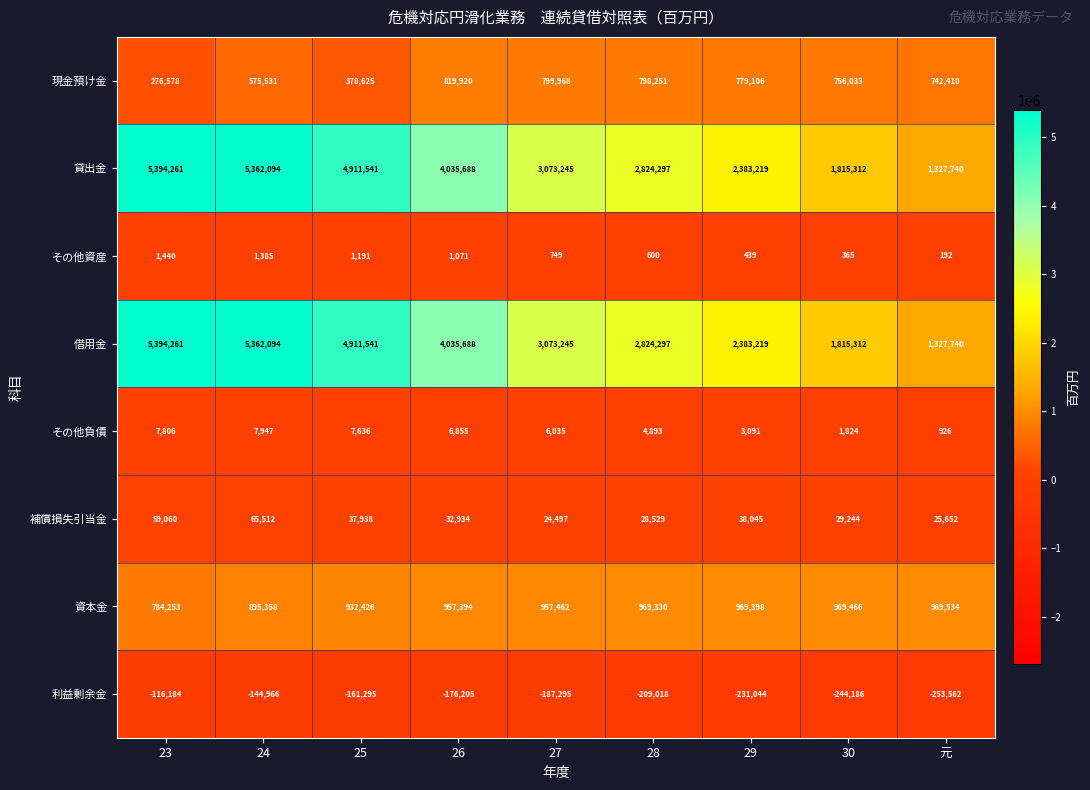

At which label does 借用金 reach its minimum?

元